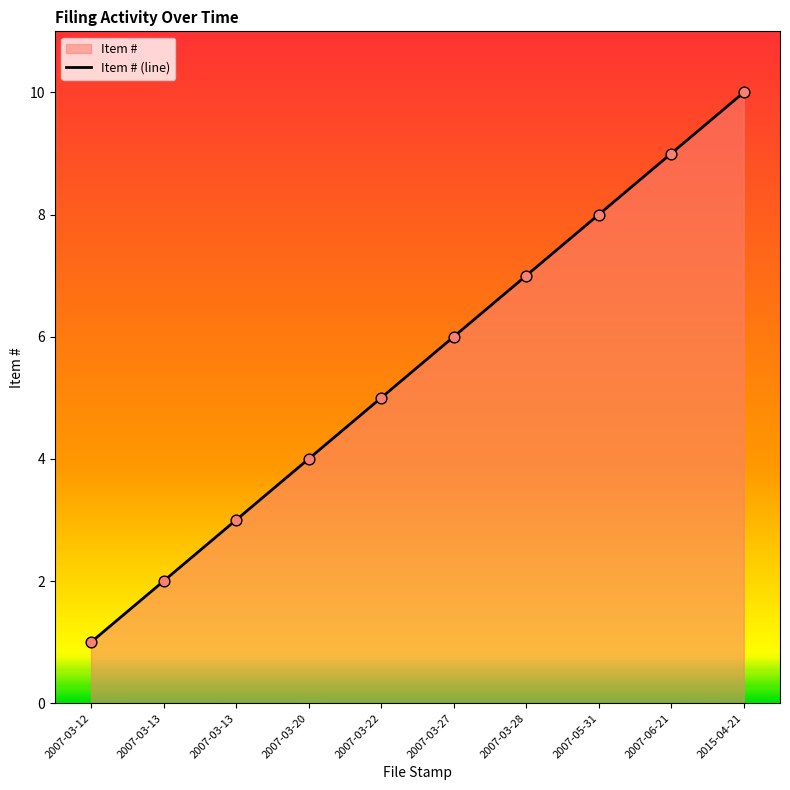

What is the change in value from 2007-03-13 to 2007-03-22?

+3